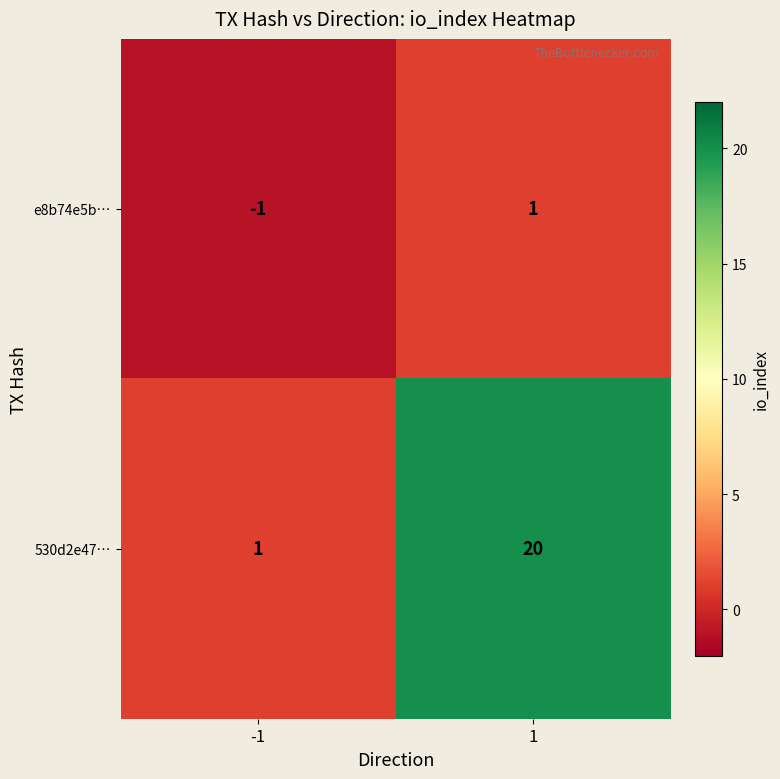

What is the total value across all series at 1?

21